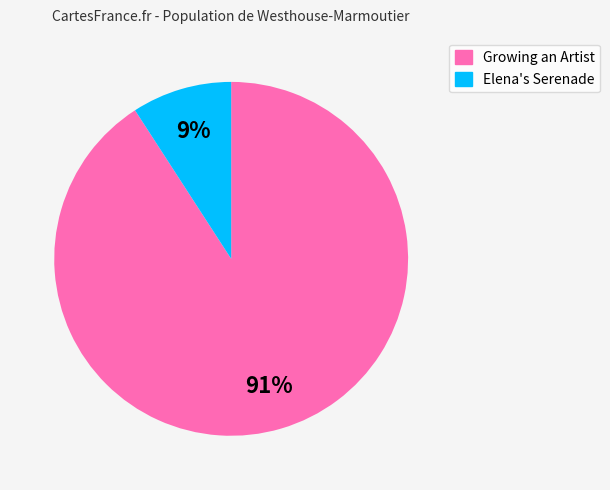

Is there any slice that represents more than half of the pie?

Yes